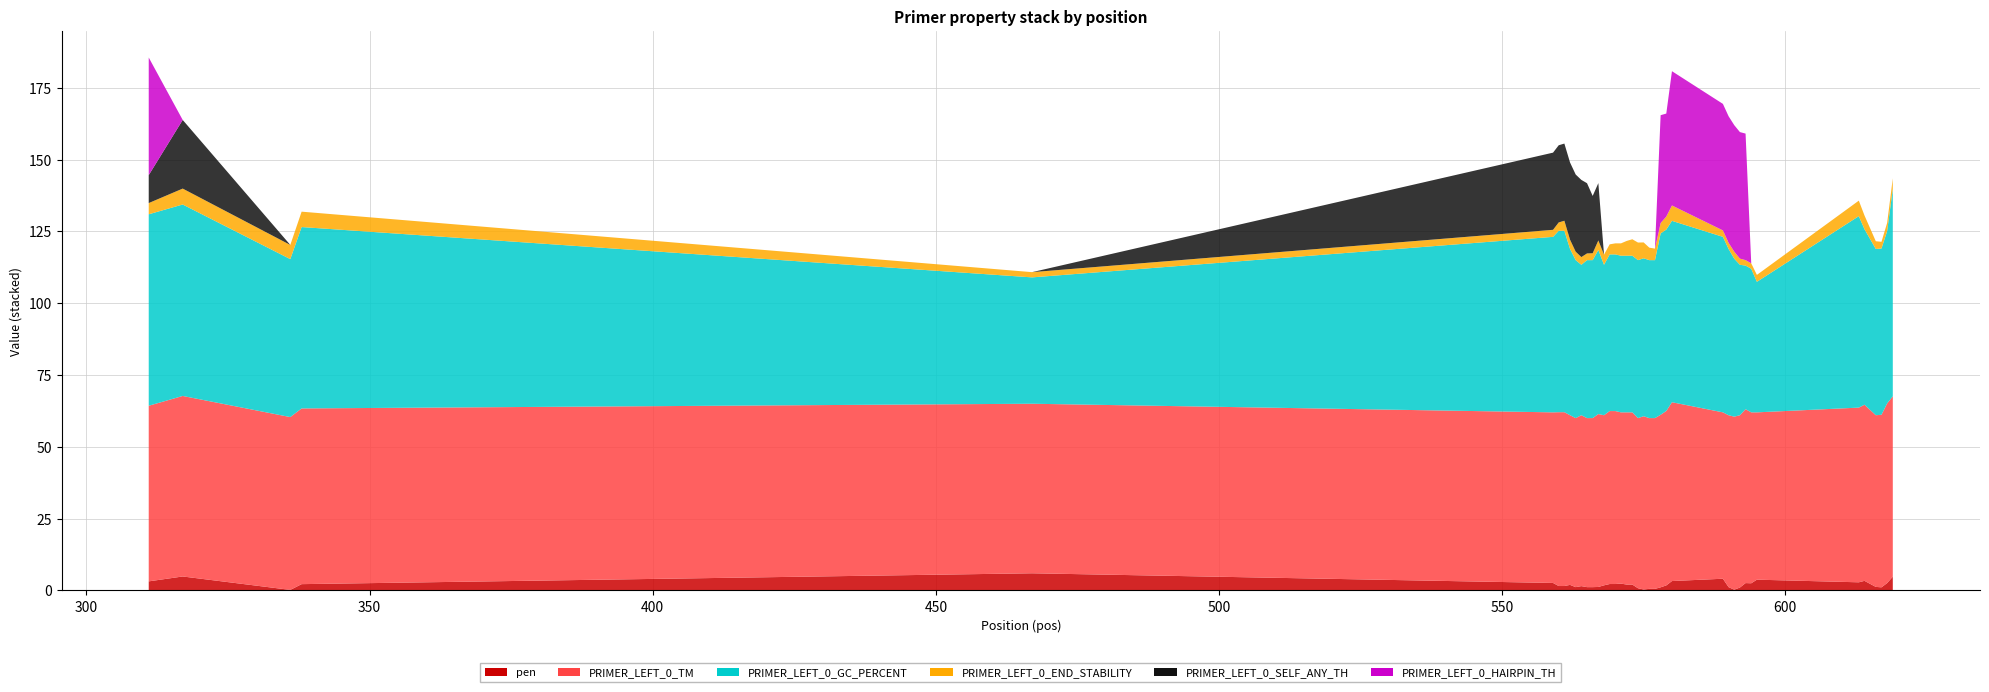

Reading left to right, transcribe all the data shown in this chart.

pen: 3.1	4.9	0.2	2.2	6.0	2.6	1.5	1.5	1.9	1.1	1.5	1.1	1.1	1.2	1.8	2.2	2.2	2.4	2.0	2.0	0.8	0.3	0.5	0.5	1.1	1.7	3.3	4.1	1.1	0.3	1.0	2.6	2.5	3.7	2.8	3.3	1.2	1.1	2.6	4.8
PRIMER_LEFT_0_TM: 61.1	62.9	60.2	61.2	59.0	59.4	60.5	60.5	59.1	58.9	59.5	58.9	58.9	60.2	59.2	60.2	60.2	59.6	60.0	60.0	59.2	60.3	59.5	59.5	60.1	60.7	62.3	57.9	59.9	60.3	60.0	60.6	59.5	58.3	60.8	61.3	59.8	60.1	62.6	62.8
PRIMER_LEFT_0_GC_PERCENT: 66.7	66.7	55.0	63.2	44.0	61.1	63.2	63.2	57.9	55.0	52.4	55.0	55.0	57.1	52.4	54.5	54.5	54.5	54.5	54.5	55.0	55.0	55.0	55.0	63.2	63.2	63.2	61.1	57.9	55.0	52.4	50.0	50.0	45.5	66.7	61.1	57.9	57.9	60.0	72.2
PRIMER_LEFT_0_END_STABILITY: 3.9	5.5	4.9	5.4	1.8	2.5	2.9	3.5	3.2	2.9	2.7	2.3	2.4	3.3	3.5	3.5	3.9	4.3	5.1	5.7	6.1	5.5	4.3	4.0	3.6	4.5	5.4	2.2	2.1	2.5	2.1	1.9	1.9	2.4	5.4	4.8	2.7	2.3	2.9	3.7
PRIMER_LEFT_0_SELF_ANY_TH: 9.7	23.9	0.0	0.0	0.0	26.9	26.9	26.9	26.9	26.9	26.9	24.4	19.9	19.9	0.0	0.0	0.0	0.0	0.0	0.0	0.0	0.0	0.0	0.0	0.0	0.0	0.0	0.0	0.0	0.0	0.0	0.0	0.0	0.0	0.0	0.0	0.0	0.0	0.0	0.0
PRIMER_LEFT_0_HAIRPIN_TH: 41.0	0.0	0.0	0.0	0.0	0.0	0.0	0.0	0.0	0.0	0.0	0.0	0.0	0.0	0.0	0.0	0.0	0.0	0.0	0.0	0.0	0.0	0.0	0.0	37.5	35.9	46.8	44.1	44.1	44.1	44.1	44.1	0.0	0.0	0.0	0.0	0.0	0.0	0.0	0.0